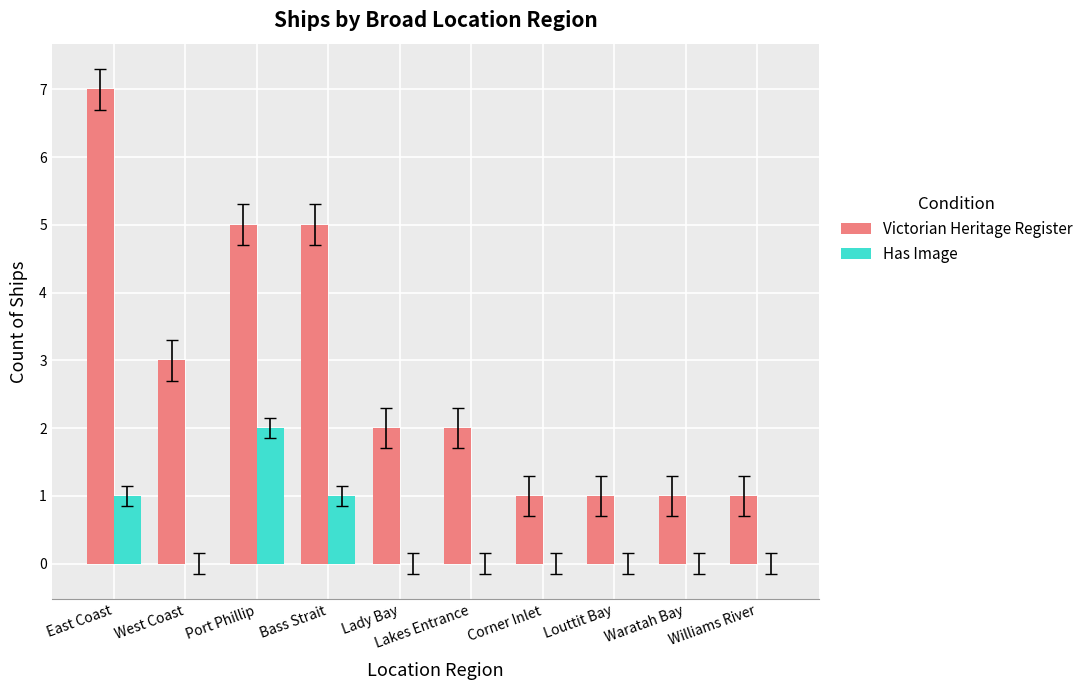

Is it true that Has Image equals 2 at Port Phillip?

True